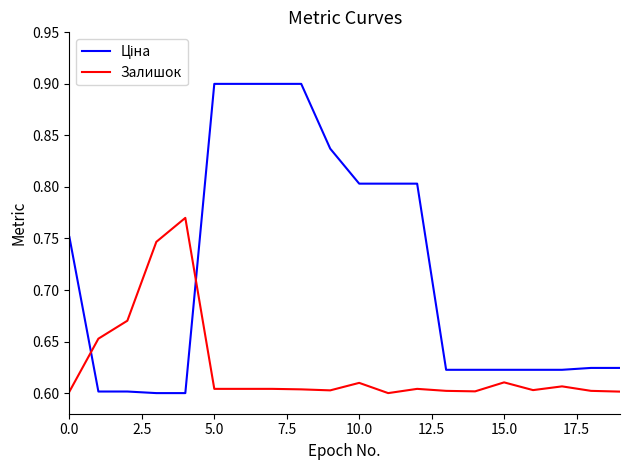

What is the maximum value shown in the chart?

0.9